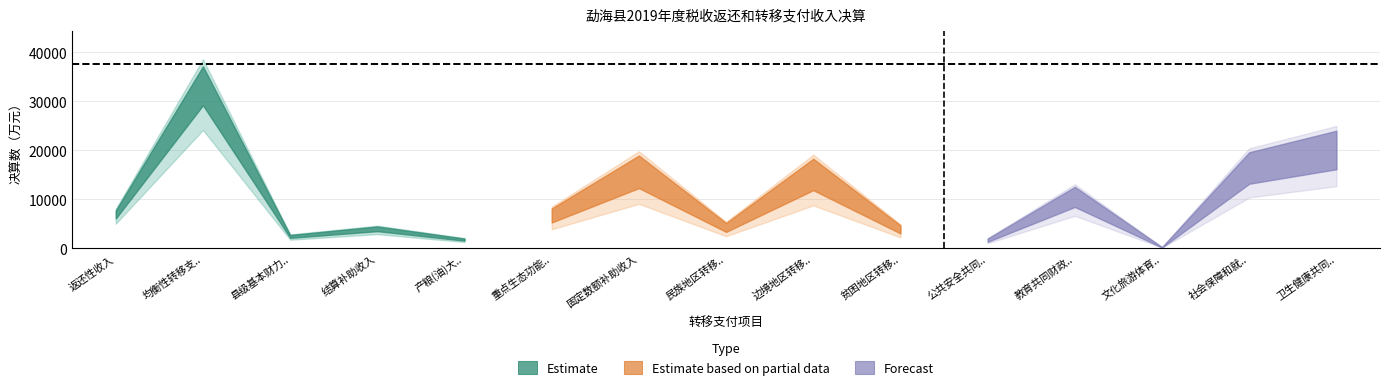

Reading right to left, extract all data points from this chart.

卫生健康共同财政事权转移支付收入=21177	社会保障和就业共同财政事权转移支付收入=17304	文化旅游体育与传媒共同财政事权转移支付收入=230	教育共同财政事权转移支付收入=11084	公共安全共同财政事权转移支付收入=1764	贫困地区转移支付收入=4083	边境地区转移支付收入=15942	民族地区转移支付收入=4514	固定数额补助收入=16515	重点生态功能区转移支付收入=7096	产粮(油)大县奖励资金收入=1812	结算补助收入=4038	县级基本财力保障机制奖补资金收入=2471	均衡性转移支付收入=33564	返还性收入=7000